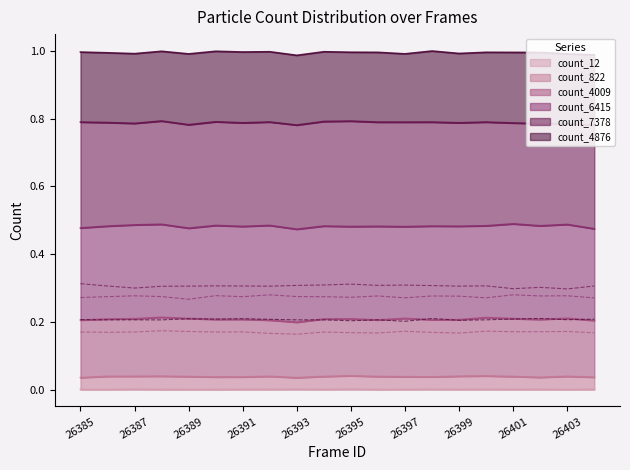

Where is the first local minimum for count_822?

26387